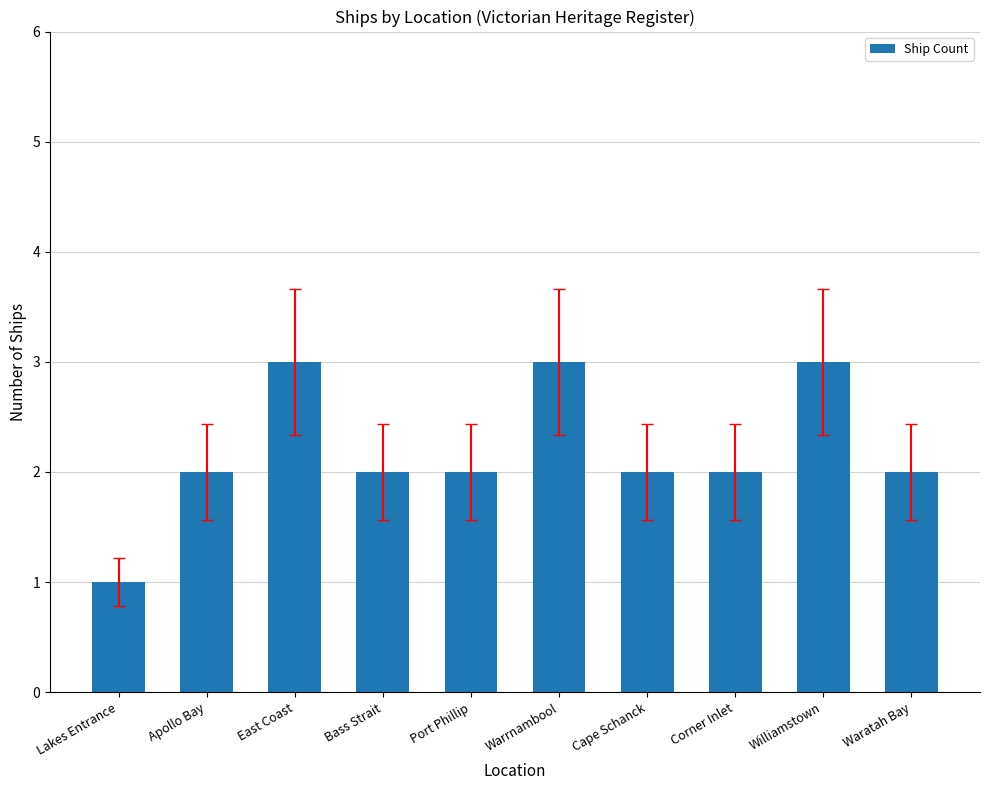

True or false: the data shows 3 at Williamstown.

True